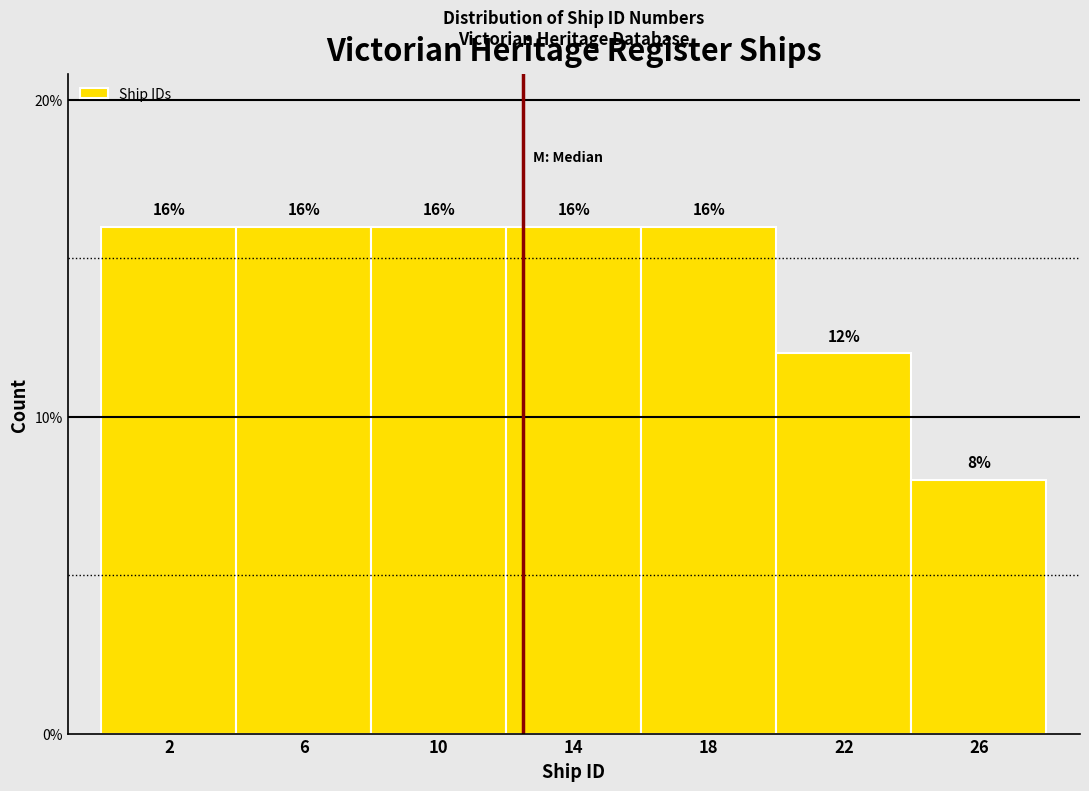

Reading left to right, what are all the values shown in this chart?

2=16	6=16	10=16	14=16	18=16	22=12	26=8